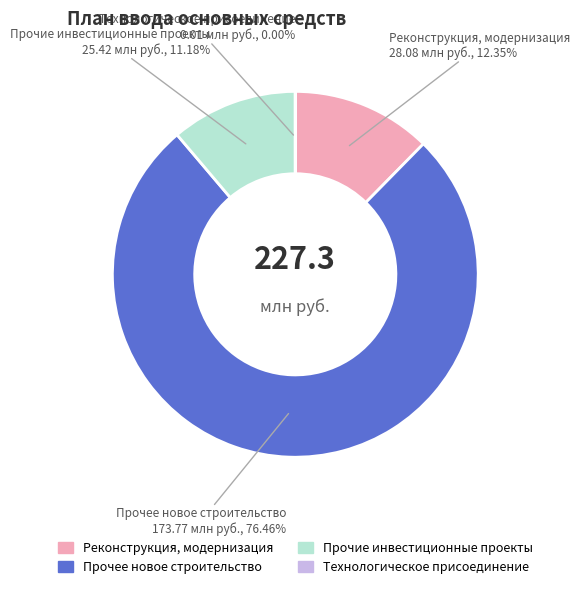

Is there any slice that represents more than half of the pie?

Yes